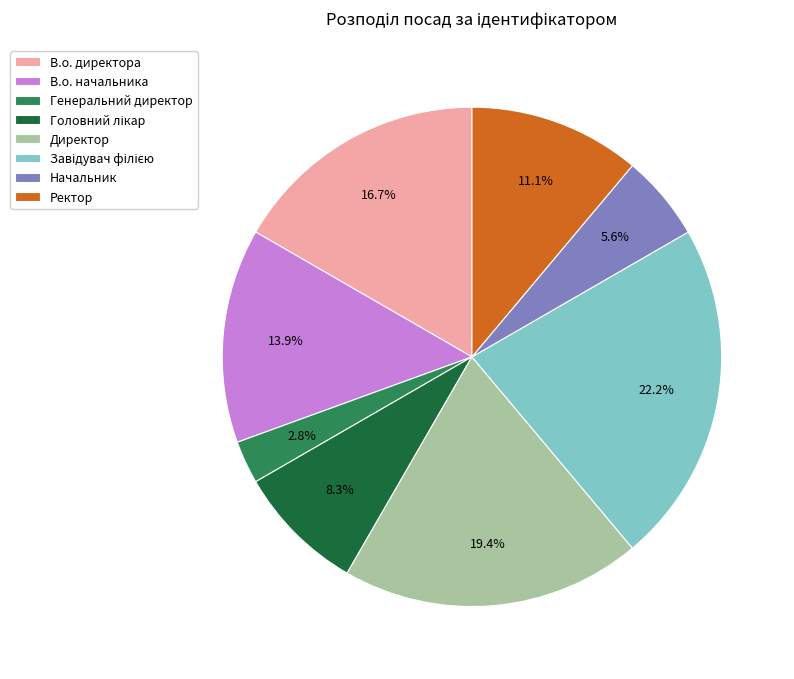

Is Ректор the majority of the pie?

No